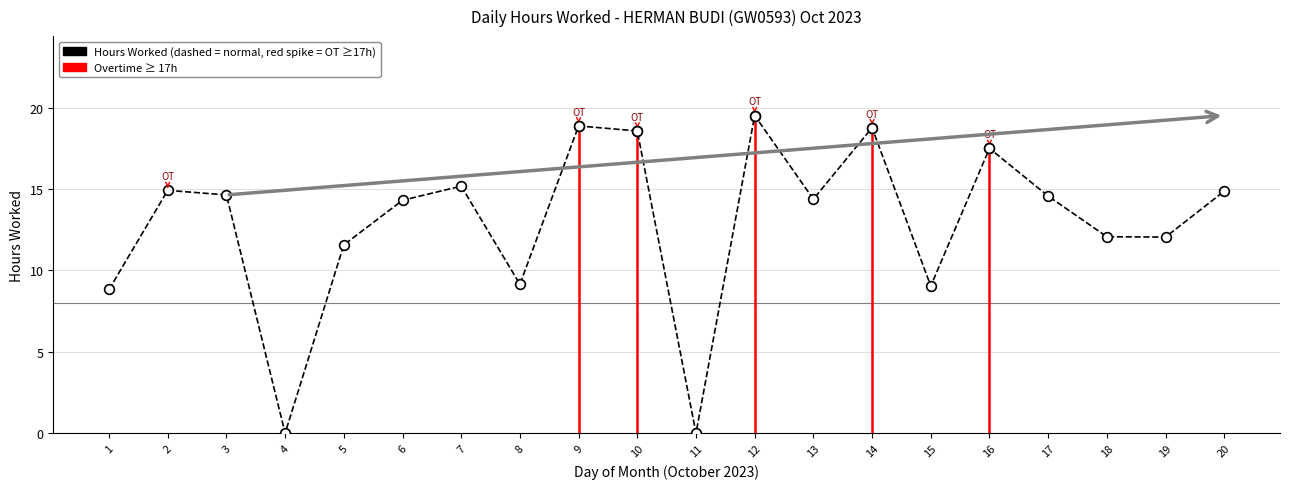

The value at 7 is 15.2. True or false?

True